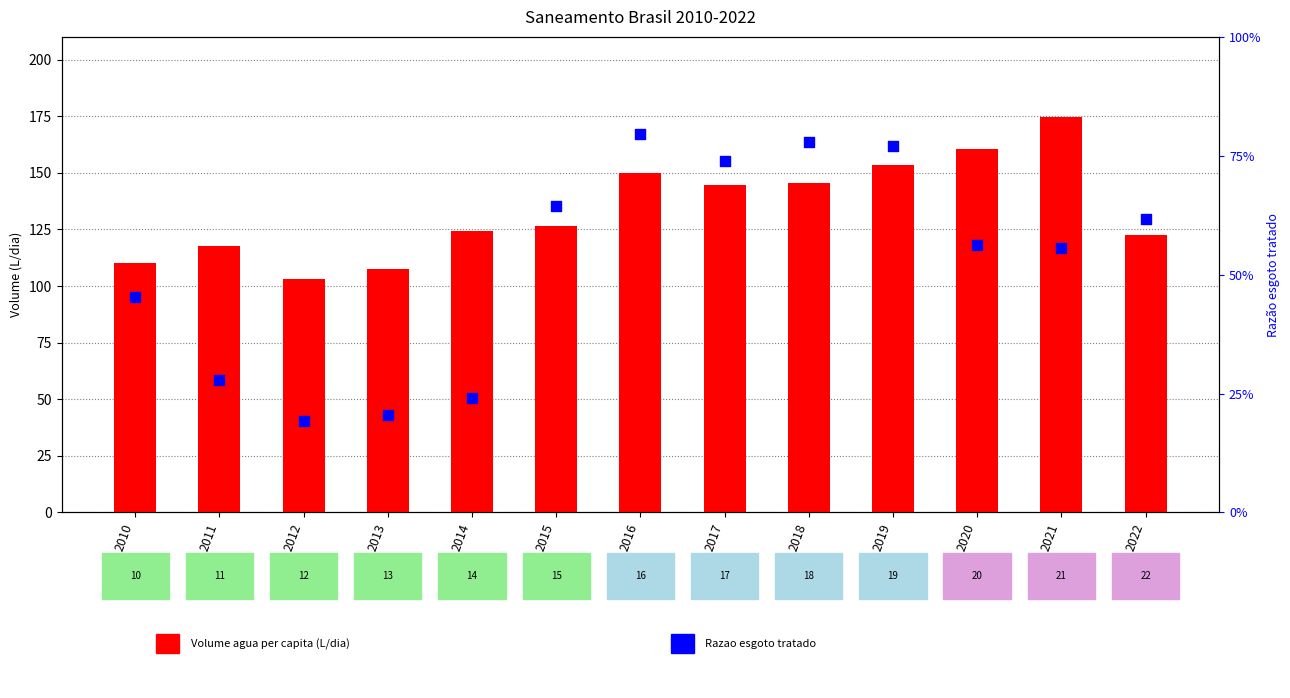

What is the total value across all series at 2019?

154.1